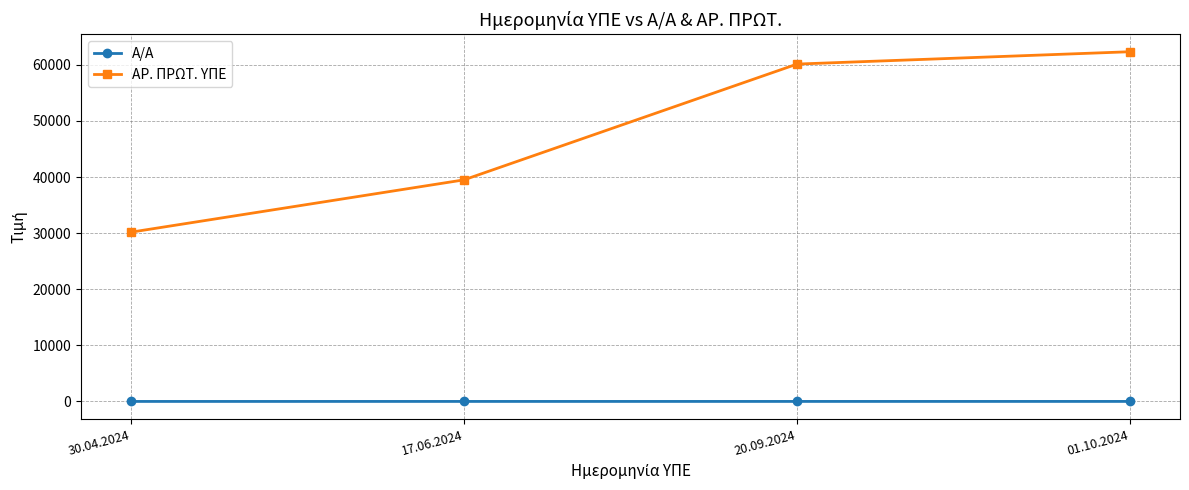

What is the total value across all series at 30.04.2024?

30172